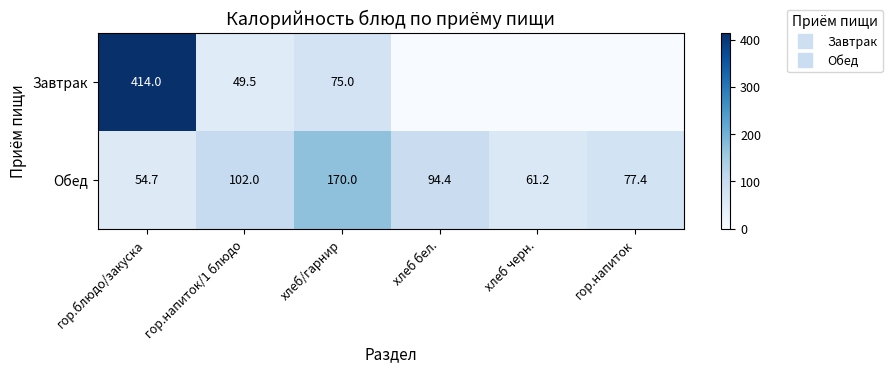

At how many categories does at least one series exceed 31?

6